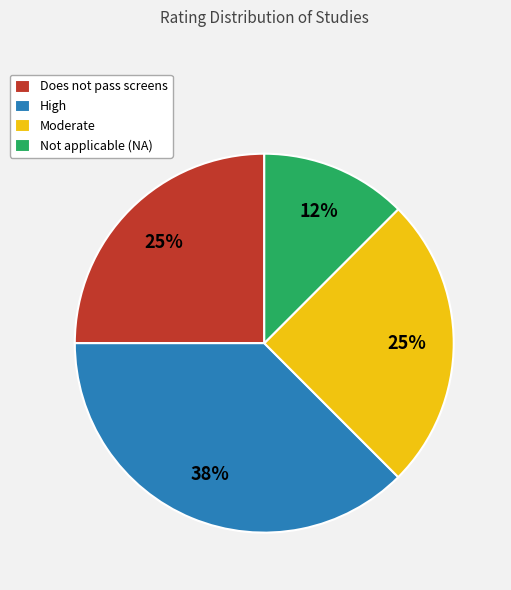

Approximately how many times larger is the value at Moderate compared to High?

0.7